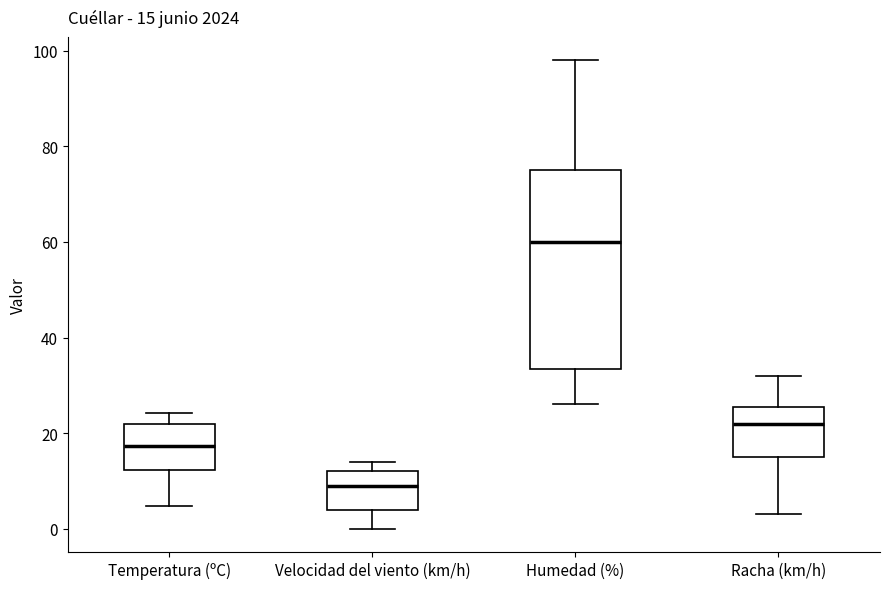

Which box's median line is the highest?

Humedad (%)